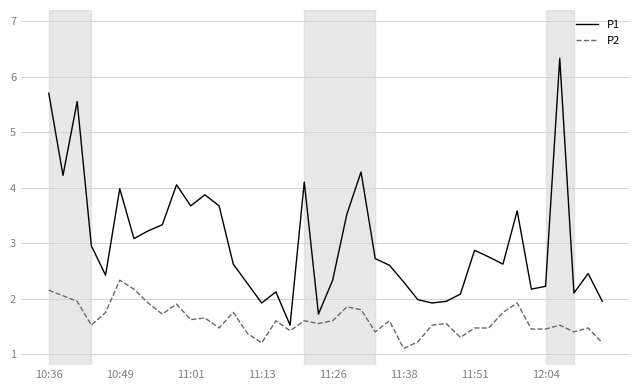

Which series has the largest range (max minus min)?

P1